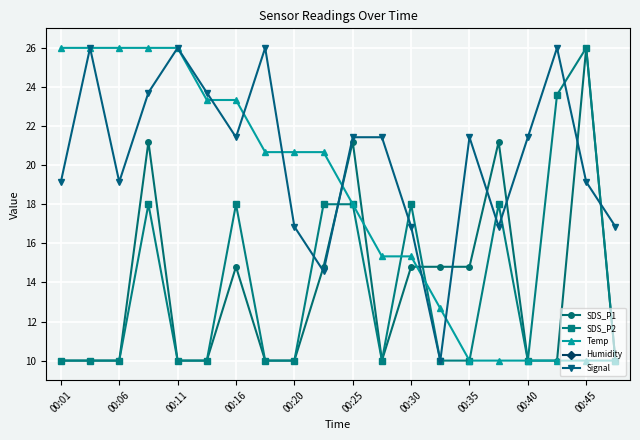

What is the average value of the Signal series?

20.4